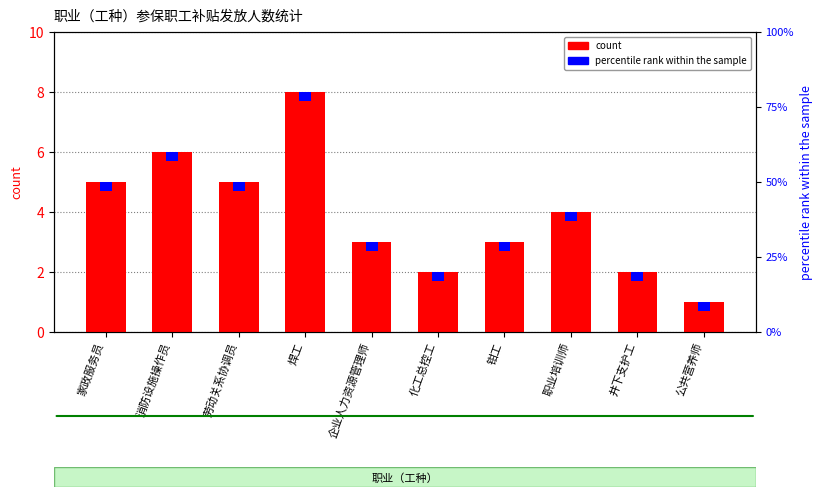

What position from the right is 井下支护工?

2